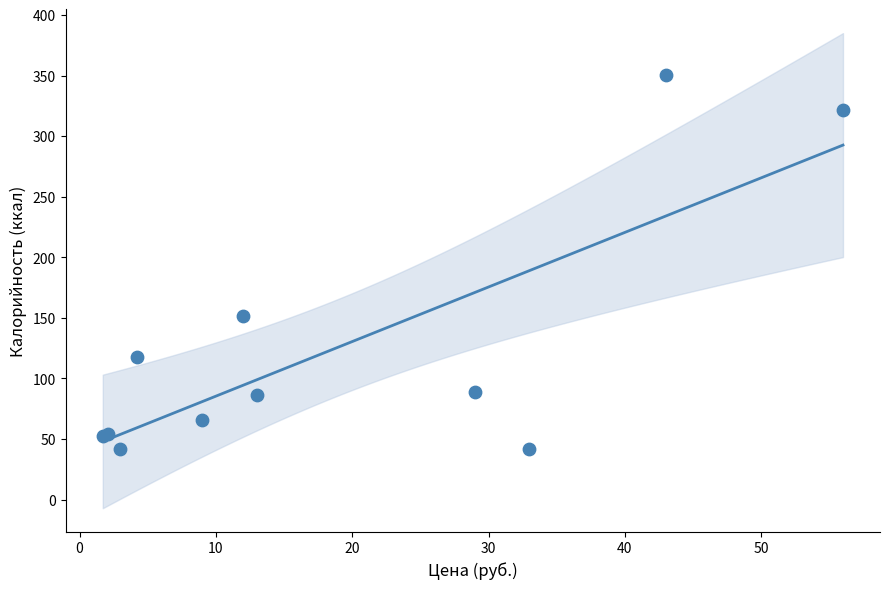

What Y value in the scatter plot is closest to 195?

151.8